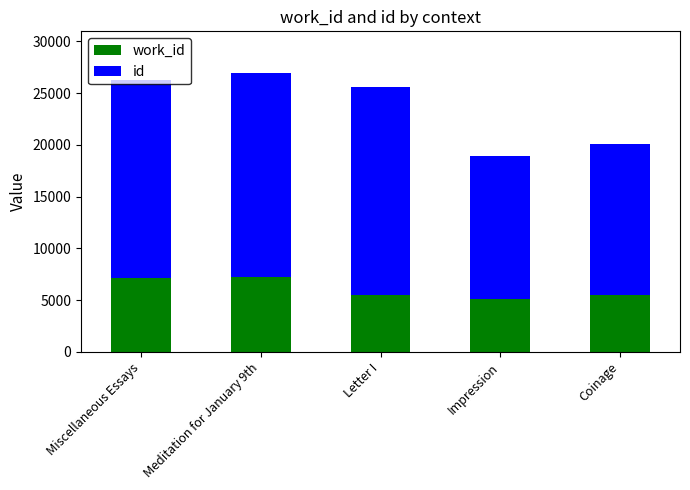

What are all the series names shown in the legend?

work_id, id